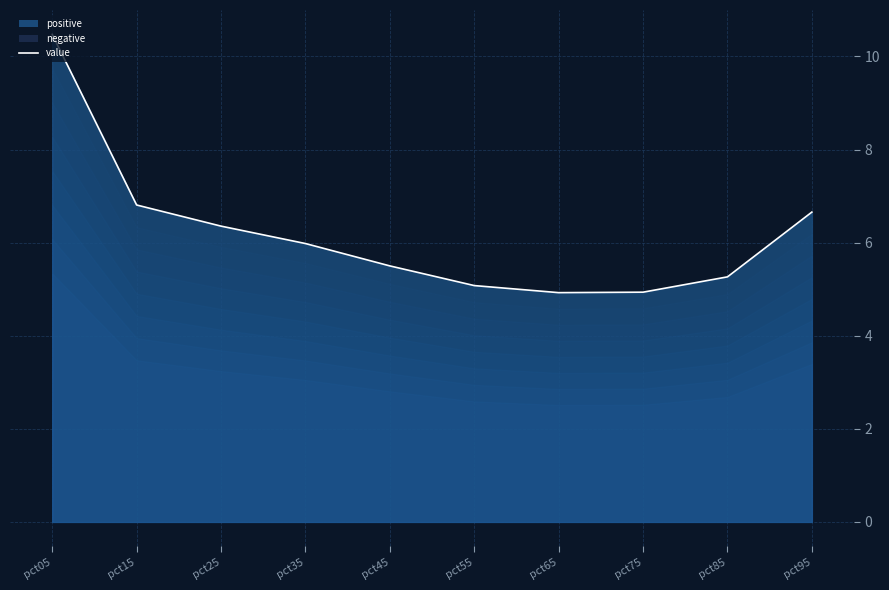

What is the minimum value shown in the chart?

4.9